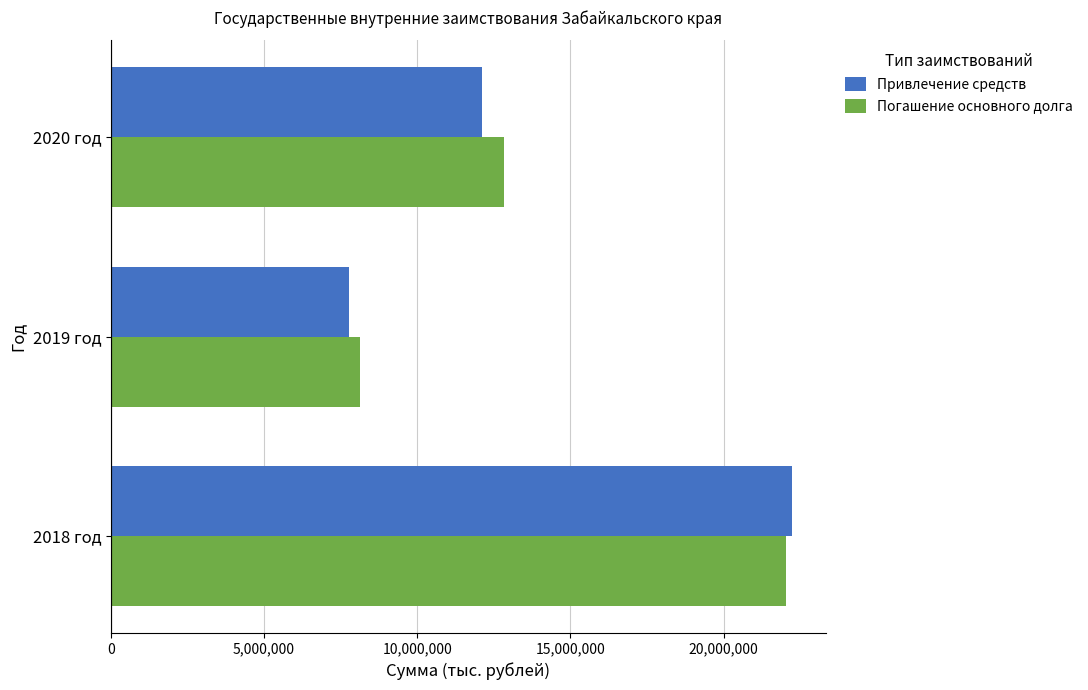

The value of Погашение основного долга at 2018 год is 22030283.3. True or false?

True